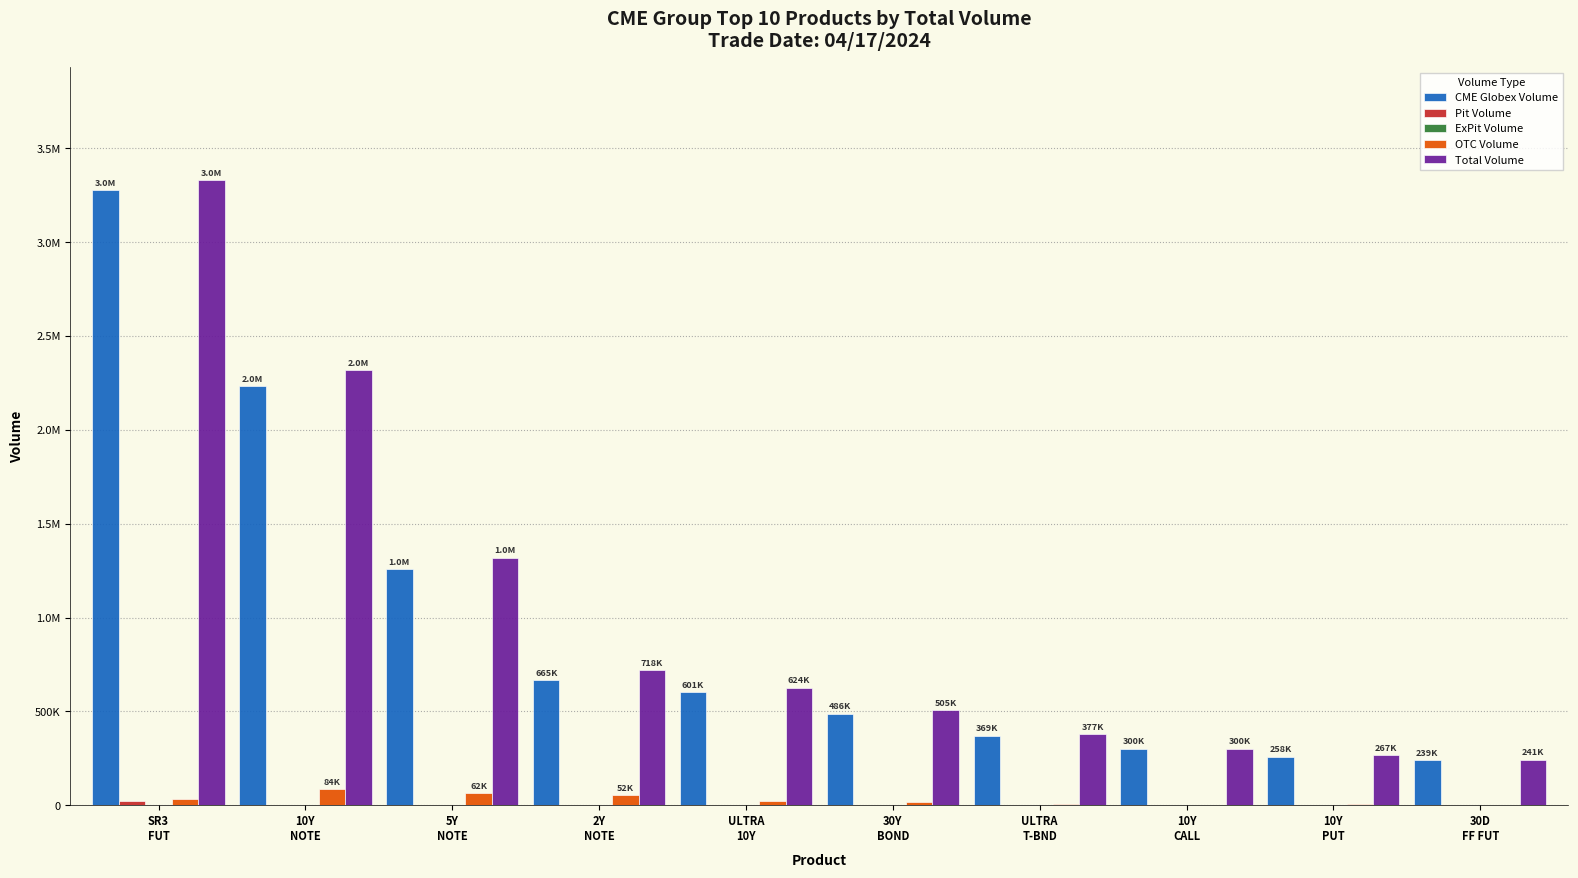

What value does the Total Volume series have at ULTRA
T-BND, to the nearest 10?

377870